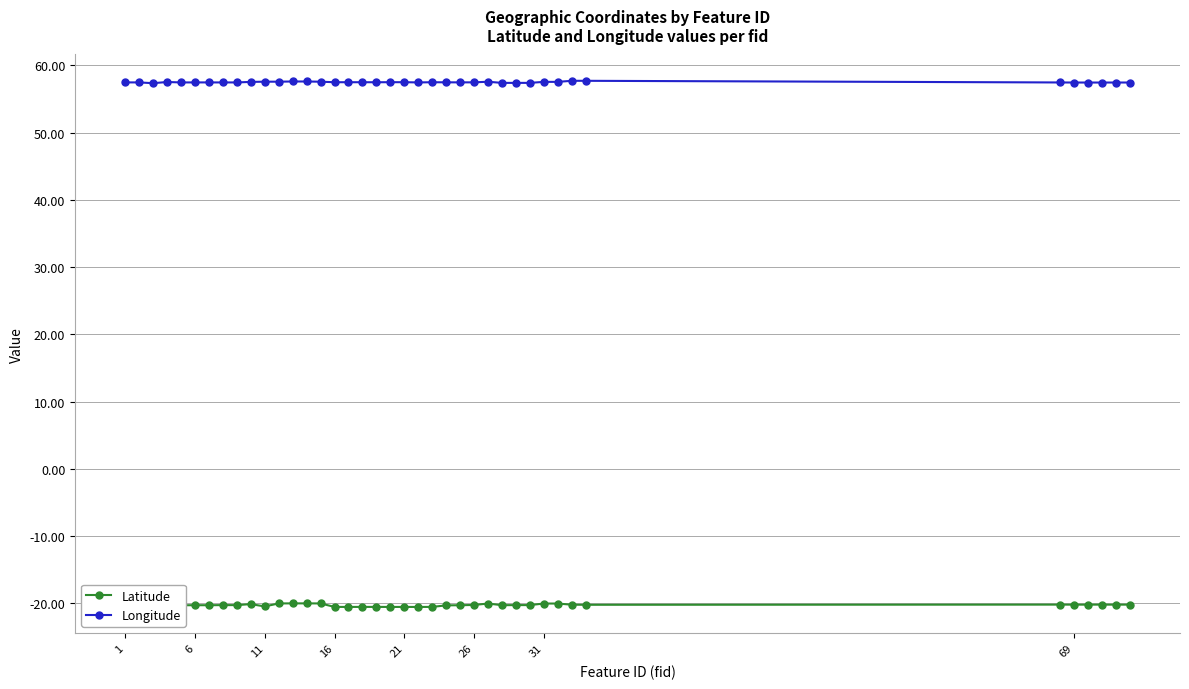

What are all the series names shown in the legend?

Latitude, Longitude